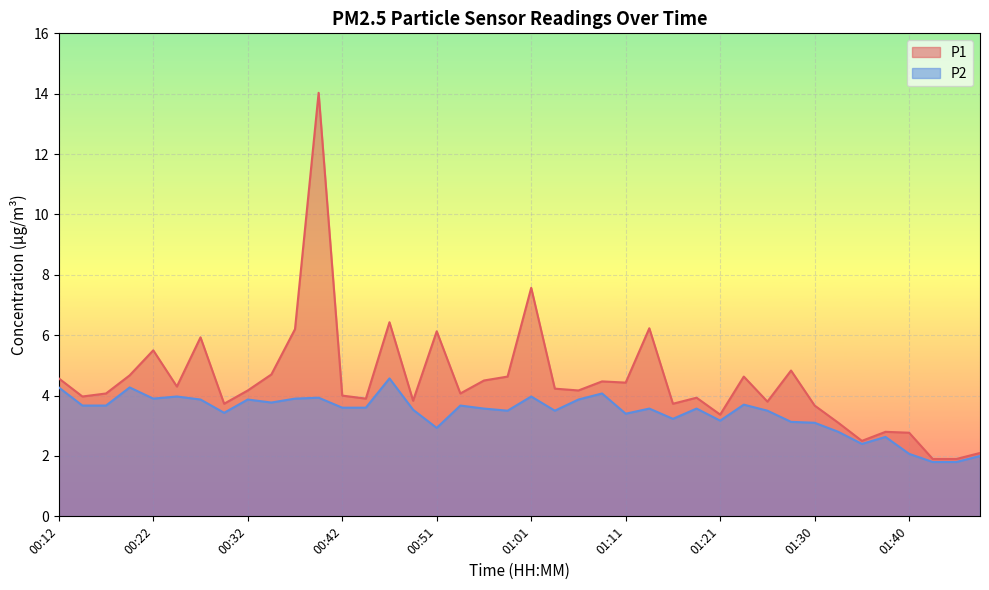

Which has a higher value, 00:39 or 00:56?

00:39